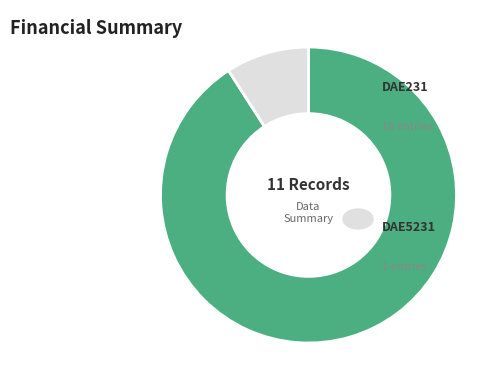

Does any single category account for the majority?

Yes